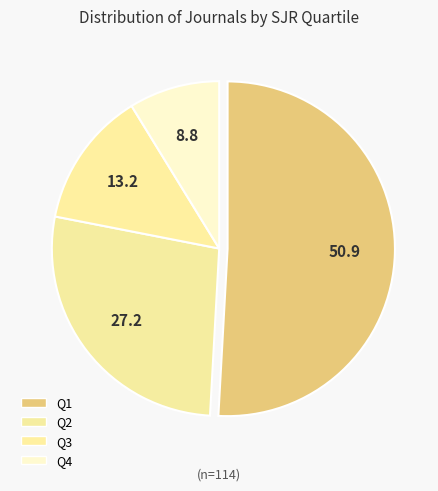

Which slice is the largest?

Q1